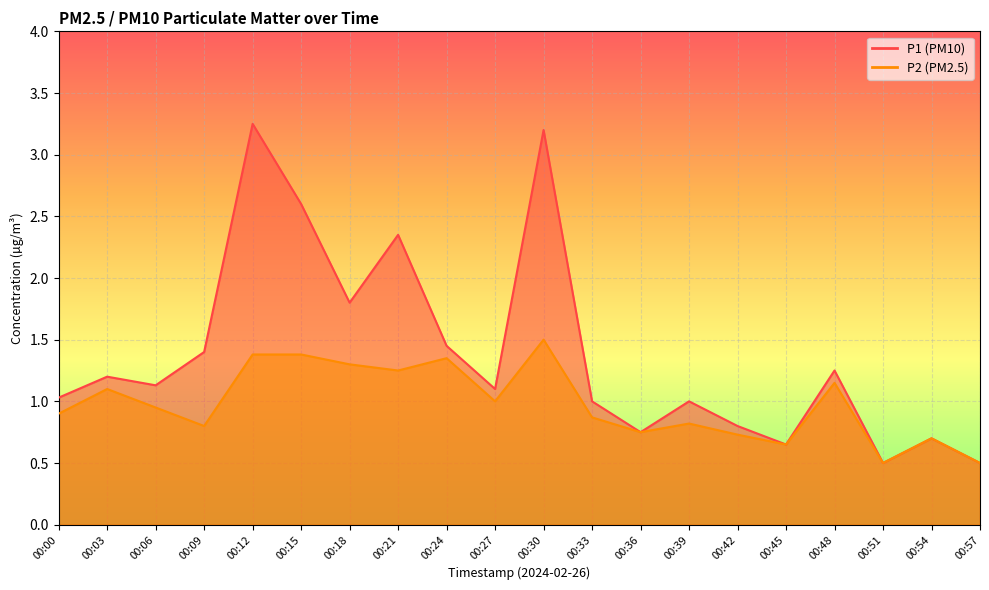

What are all the series names shown in the legend?

P1, P2